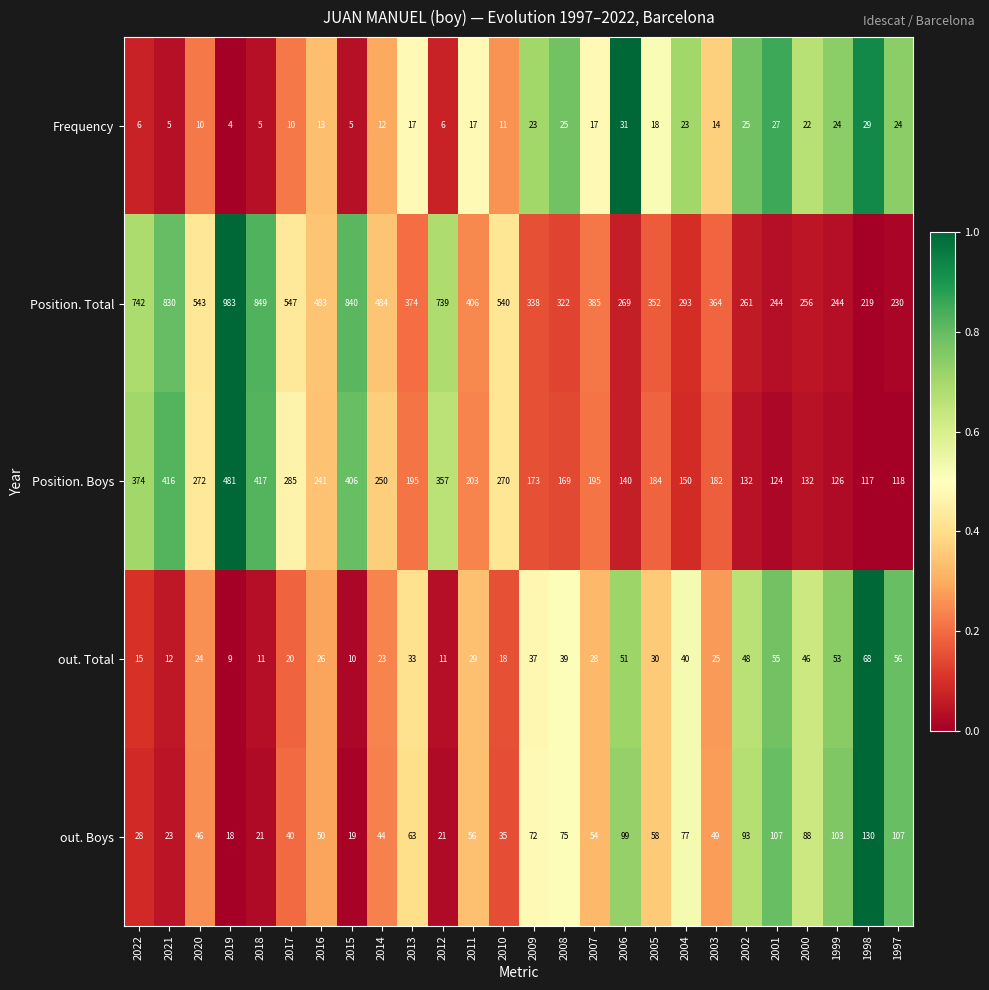

What is the difference between the second highest and minimum values in the Position. Total series?

630